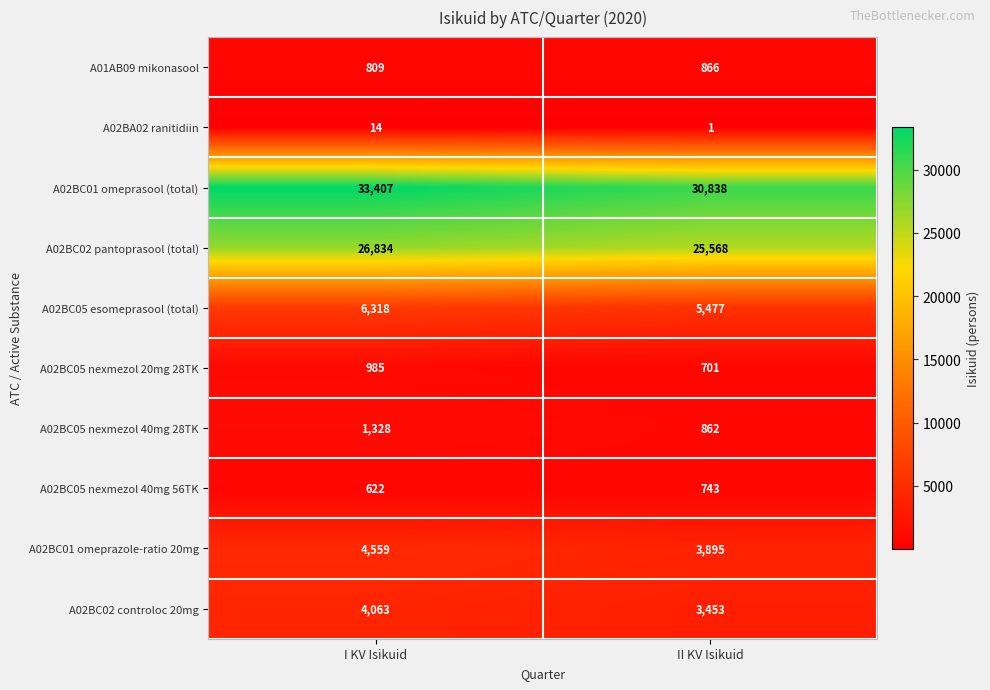

What is the difference between the highest and lowest values at I KV Isikuid?

33393